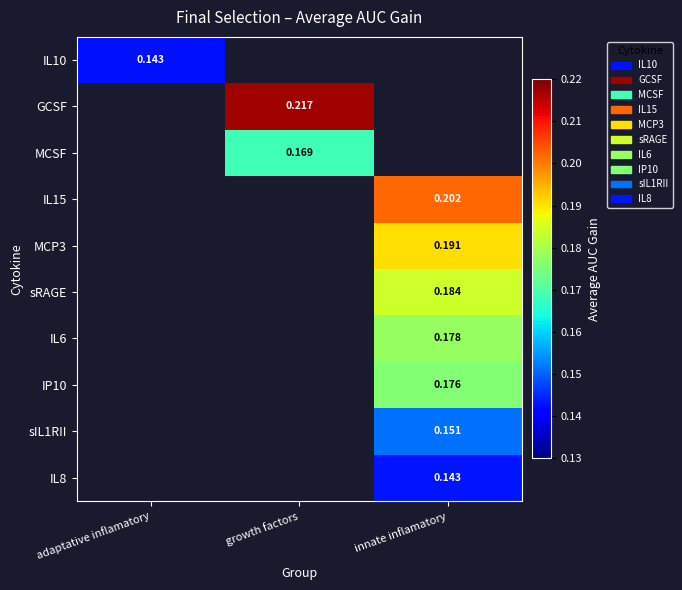

Count the number of categories in the chart.

3